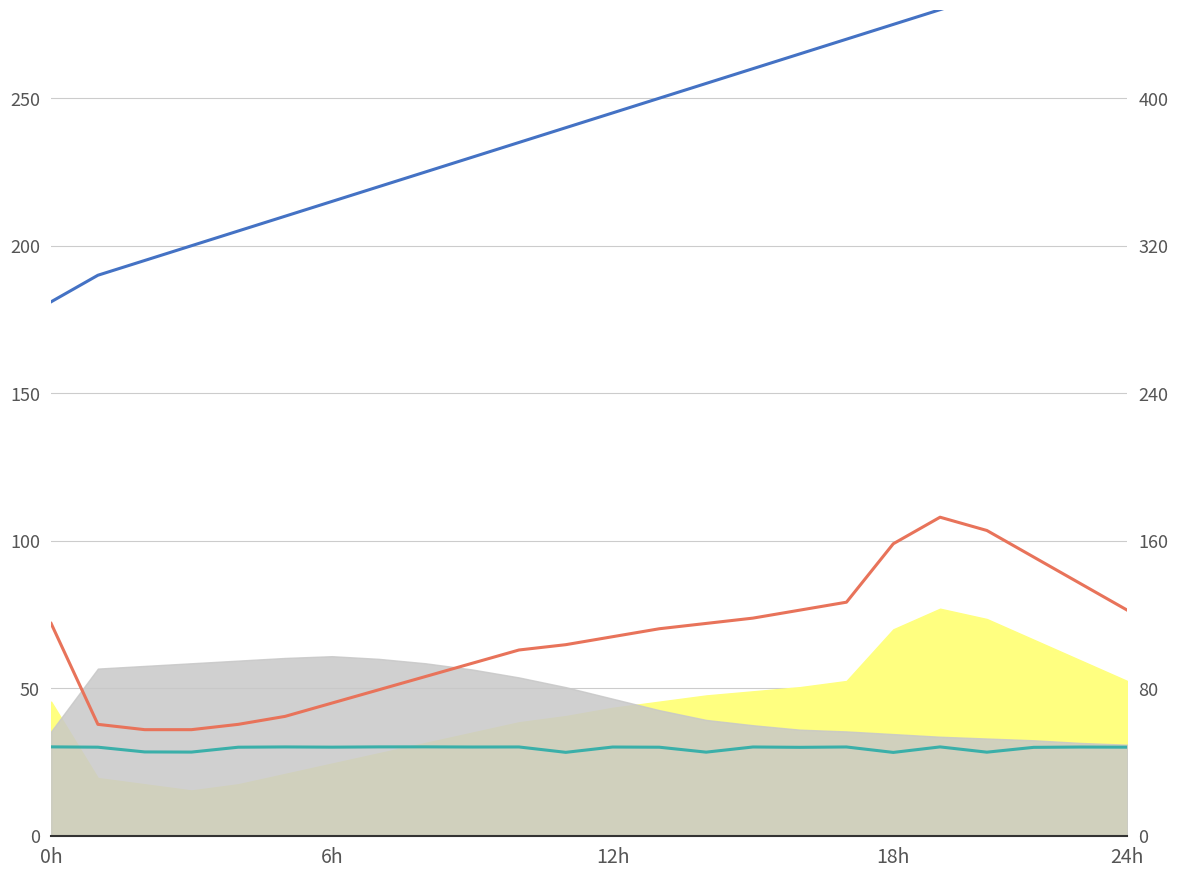

What is the maximum value shown in the chart?

300.0